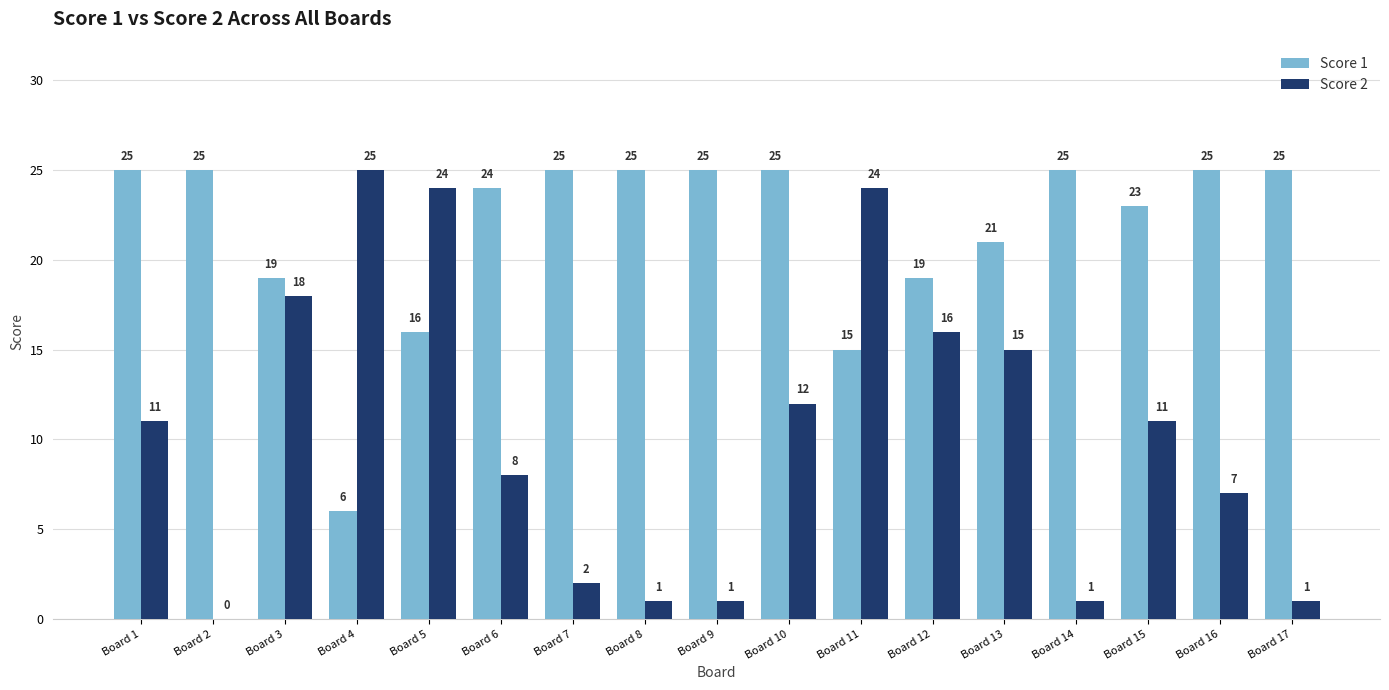

What is the sum of all Score 1 values?

368